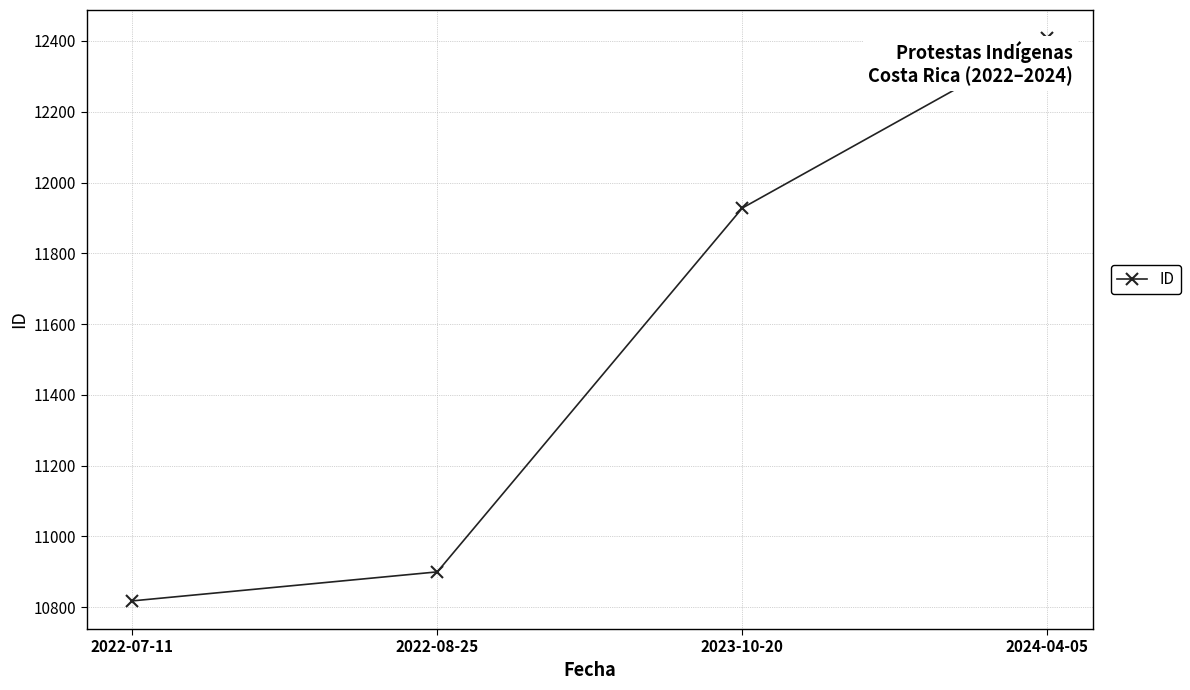

Read the value at 2024-04-05, to the nearest 50.

12400